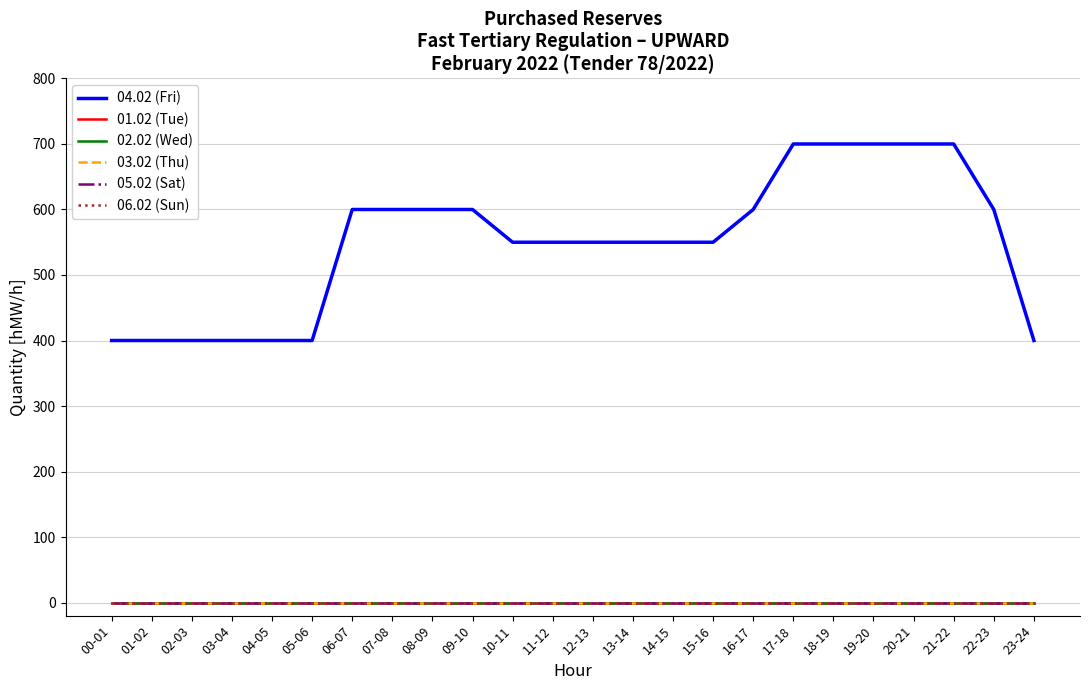

Is this an area chart (filled region under the line)?

No